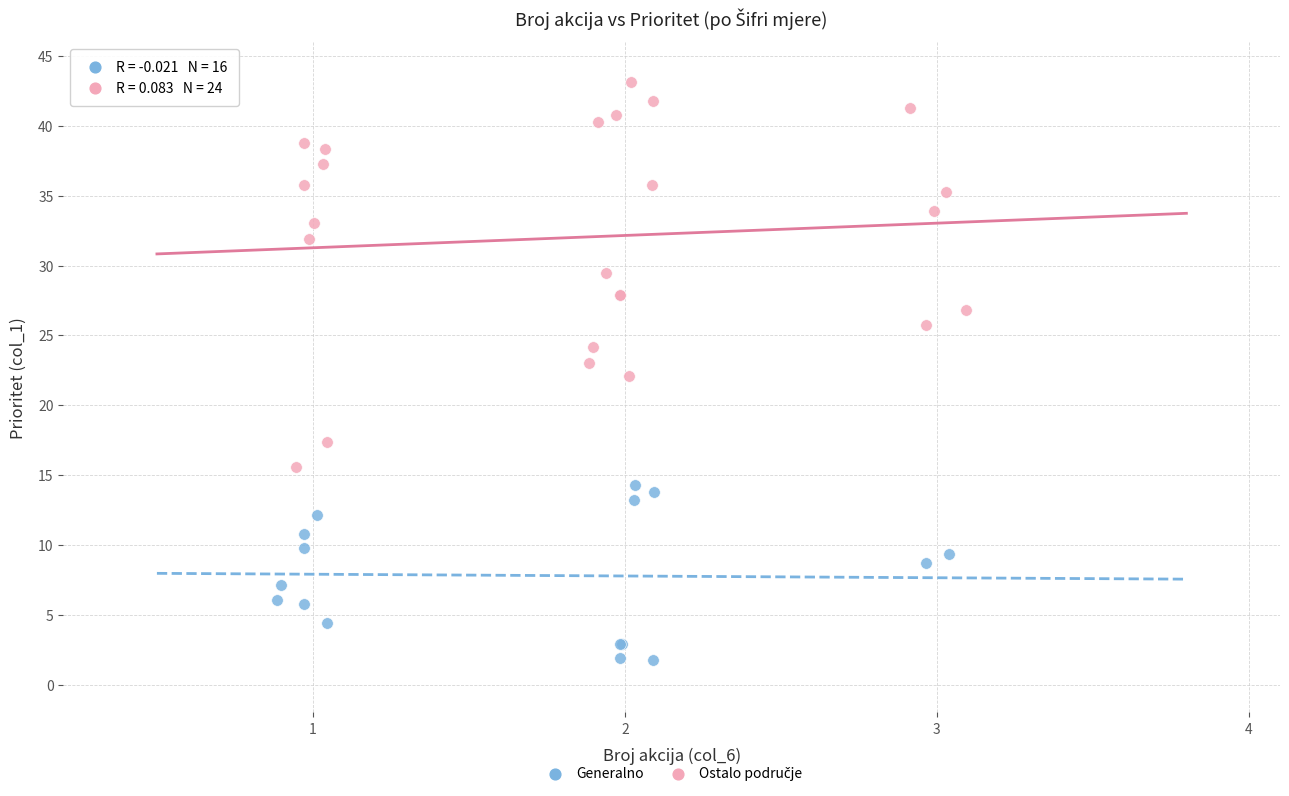

Which series contains the lowest Y value?

Generalno